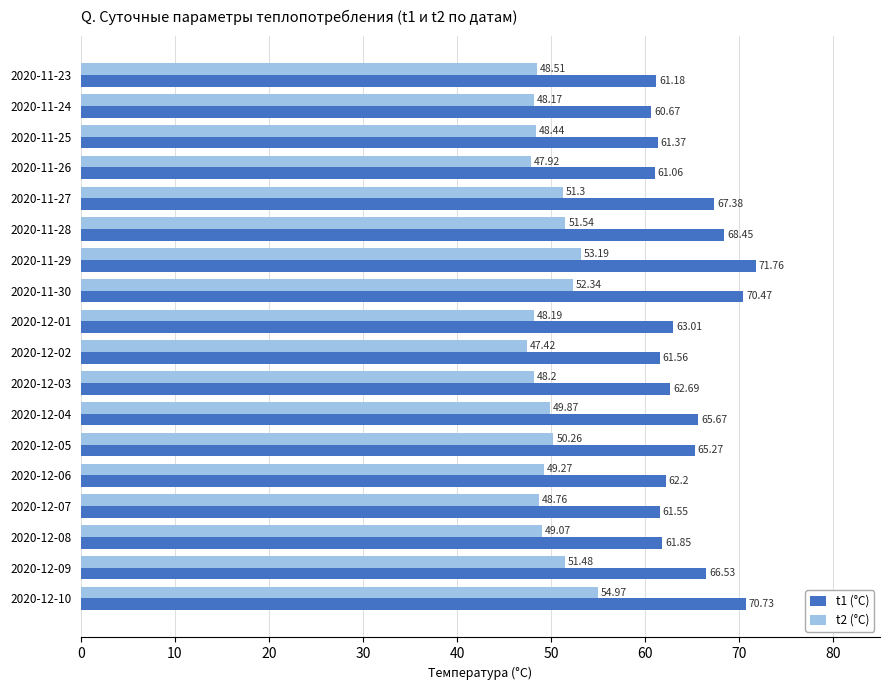

Which category has the highest value across all series?

2020-11-29